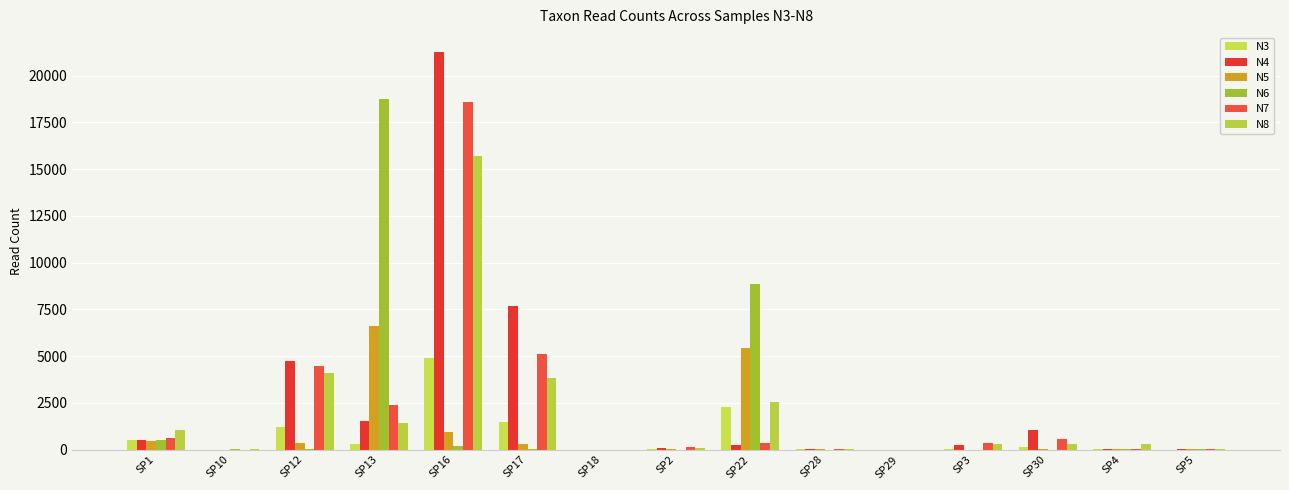

Between SP18 and SP29, which series saw the biggest shift?

N4